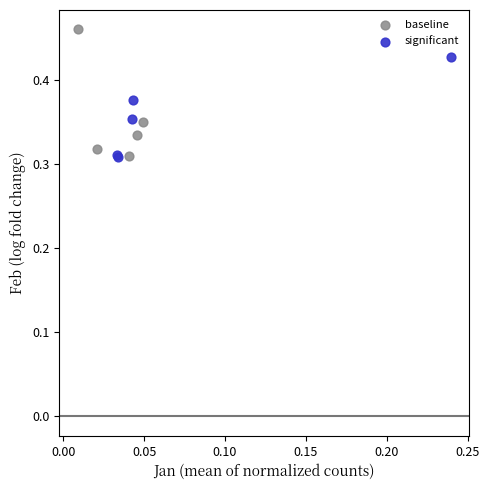

Which series has the widest spread of Y values?

baseline